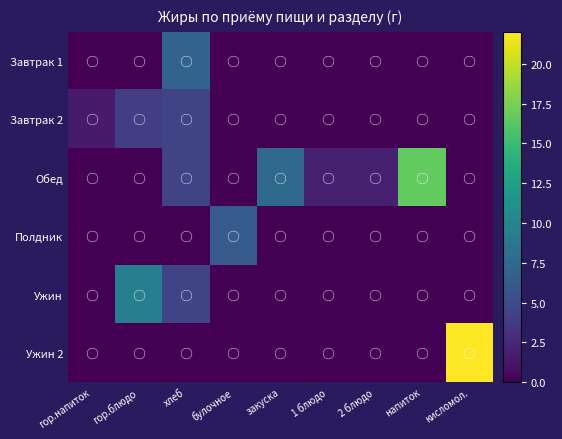

What is the difference between the highest and lowest values at гор.блюдо?

9.5